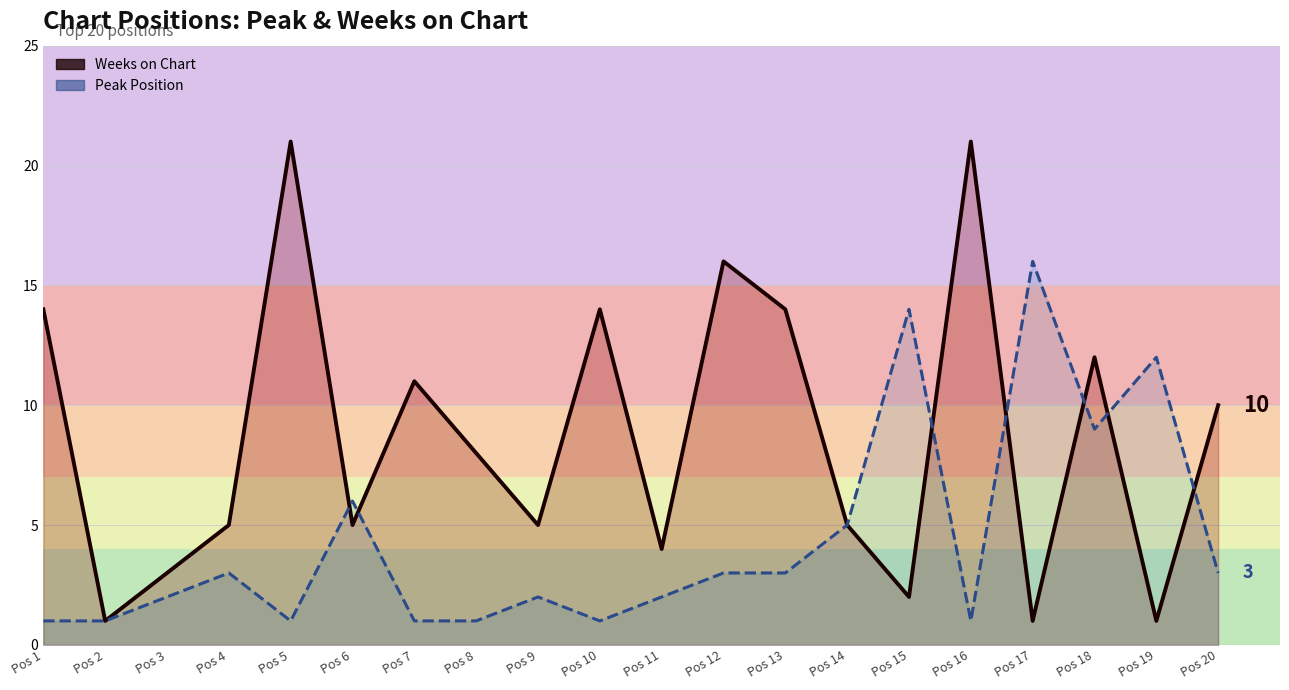

The value of Peak Position at Pos 9 is 3. True or false?

False